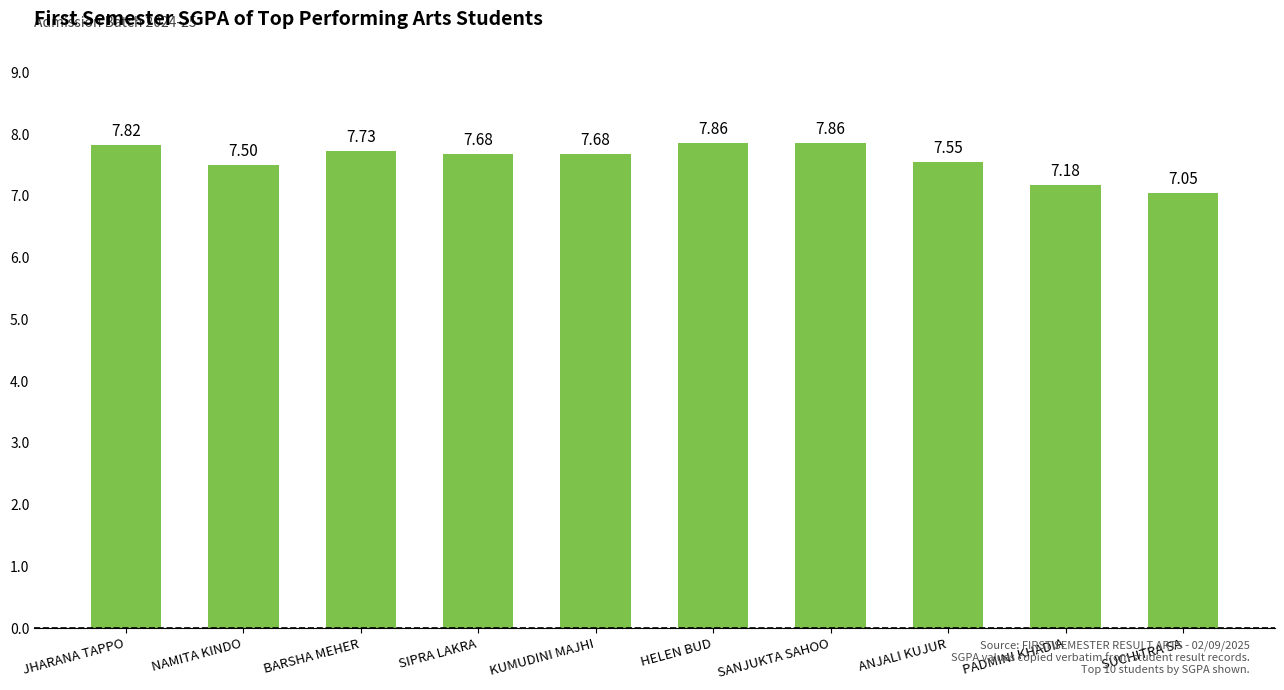

What is the difference between the values at KUMUDINI MAJHI and SANJUKTA SAHOO?

0.2